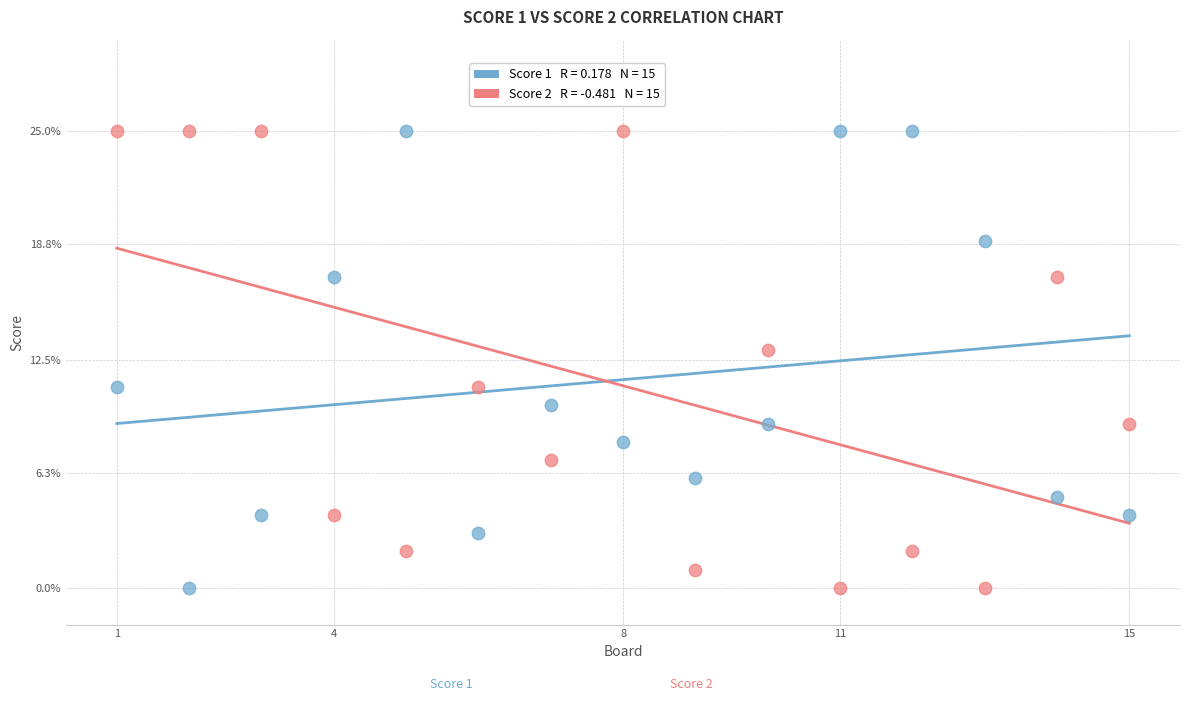

Across all data points, what is the range of X values (max minus min)?

14